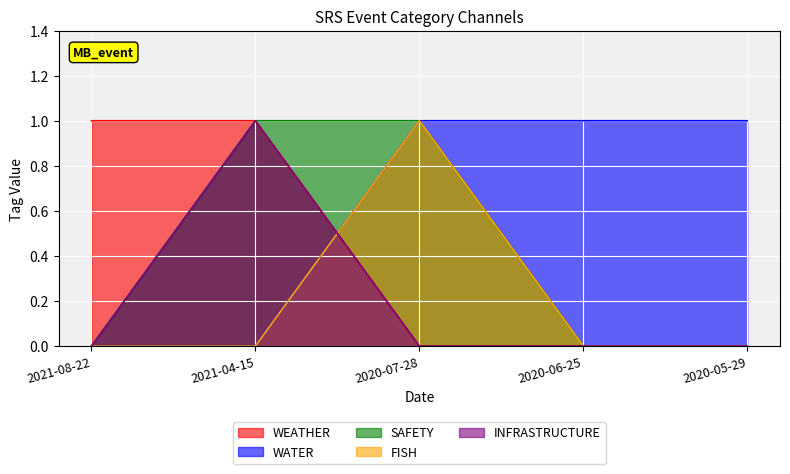

At which category is the sum across all series the highest?

2021-04-15